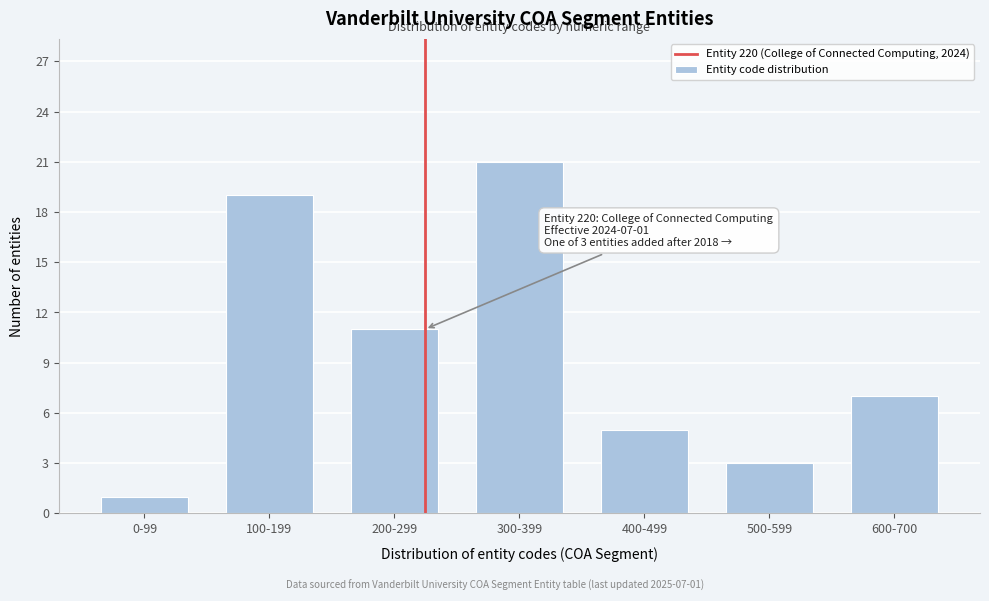

Reading left to right, extract all data points from this chart.

1	19	11	21	5	3	7